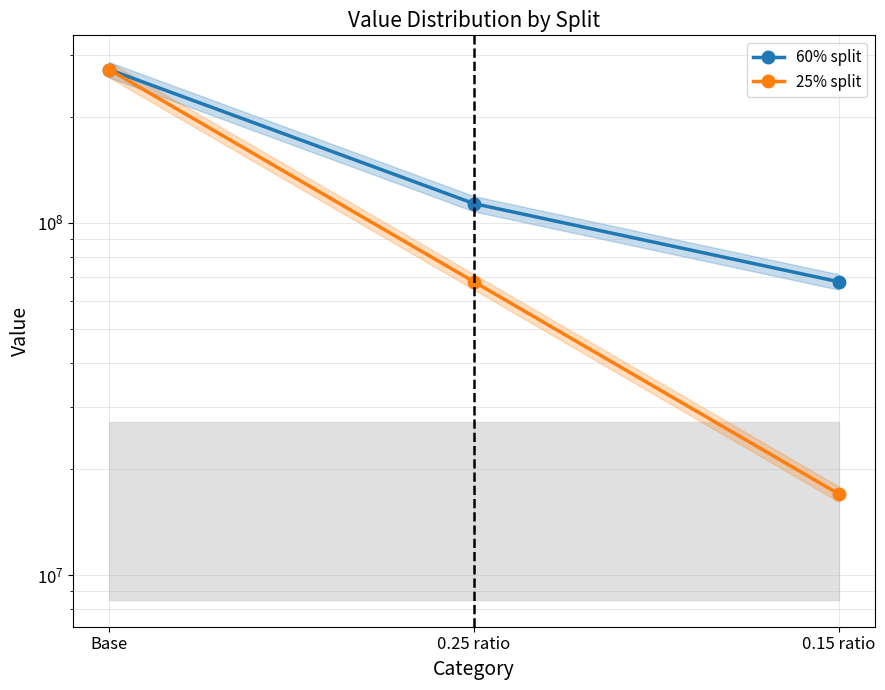

Where does the 25% split series first go above 68076981?

Base